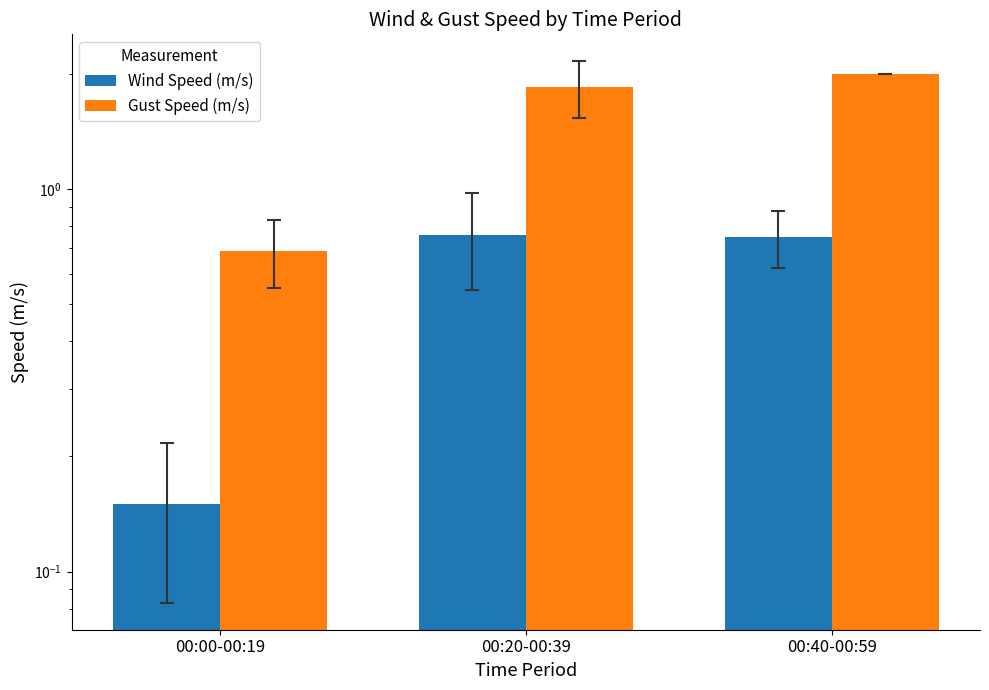

True or false: Gust Speed (m/s) has a value of 2.9 at 00:20-00:39.

False